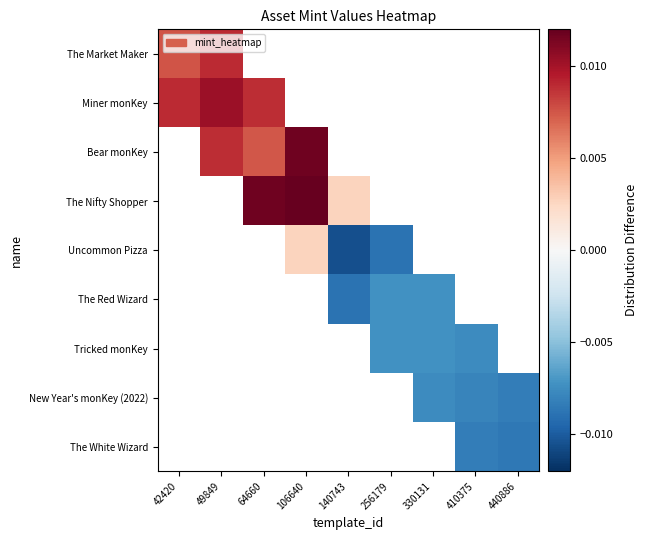

The Tricked monKey series shows -0.0 at 256179. True or false?

True